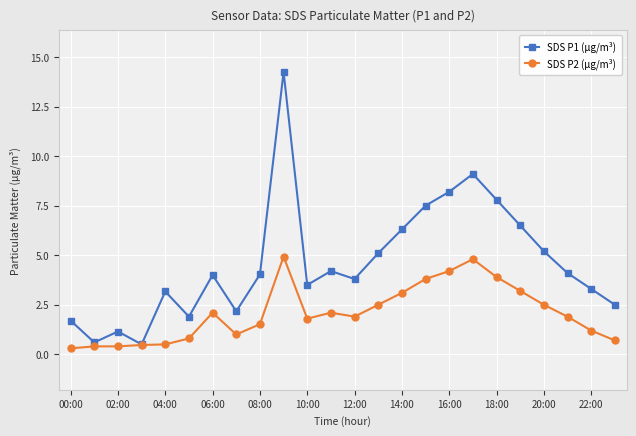

Rank the series by their maximum value, from highest to lowest.

SDS P1 (µg/m³), SDS P2 (µg/m³)